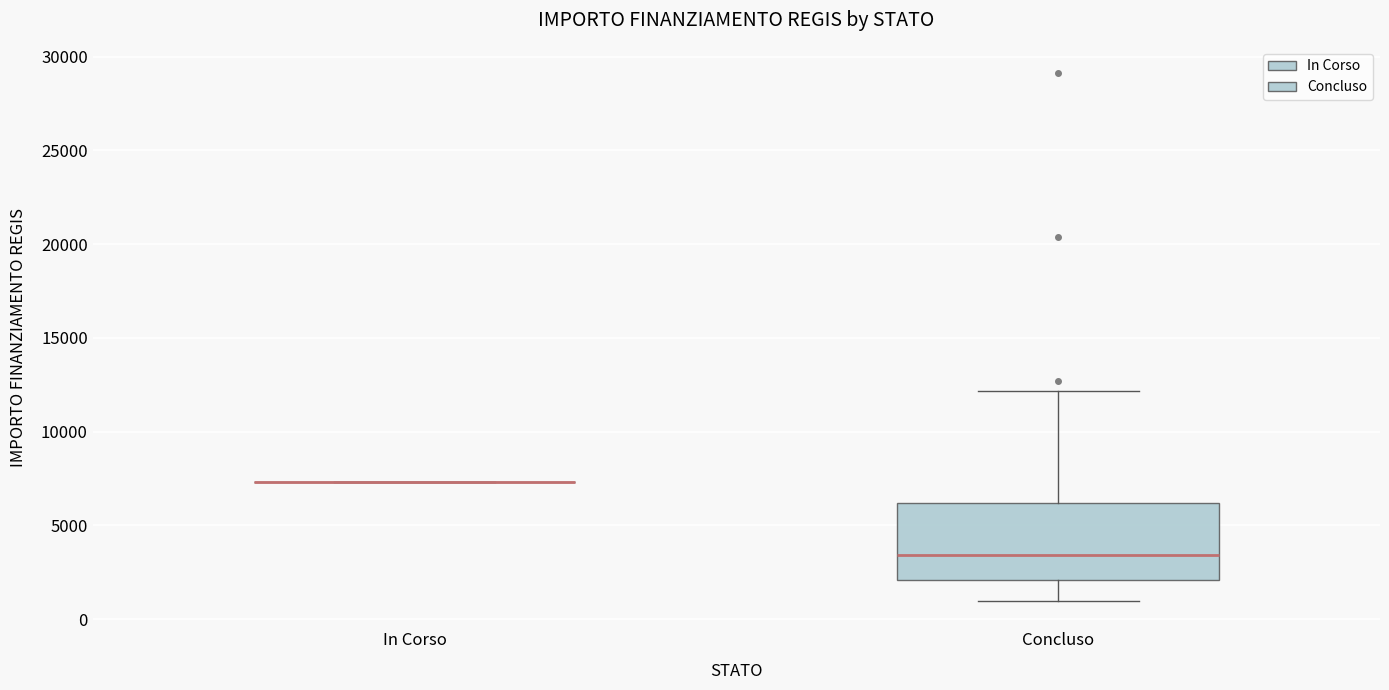

Reading left to right, transcribe this box plot: for each box, give where its median line is, the range the box spans, and where its two whiskers end, as read against the y-axis. The values are not printed on the chart, so give them approximately, as read against the axis.

In Corso: box collapsed to a line at 7500, whiskers 7500 to 7500
Concluso: median 3500, box 2000 to 6000, whiskers 1000 to 12000